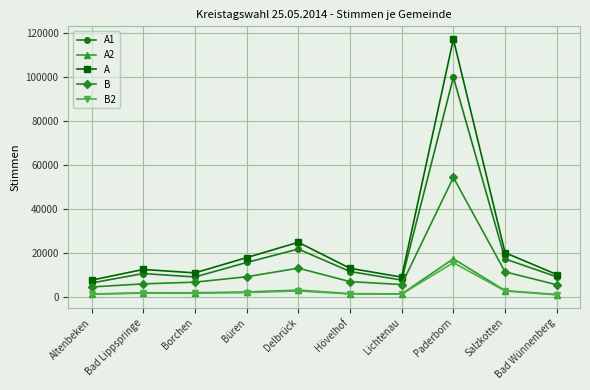

What is the total value across all series at Borchen?

30100